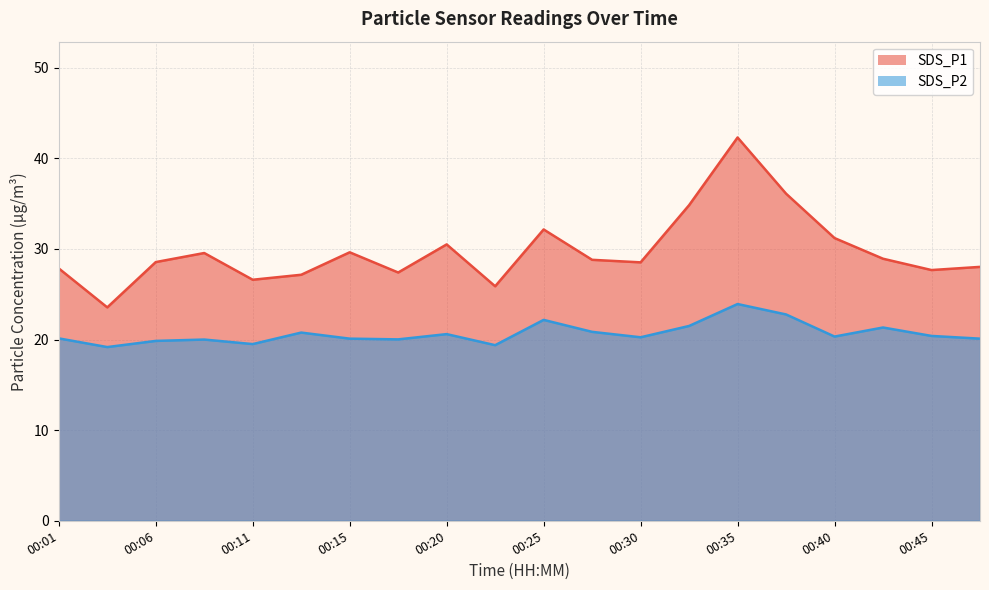

List the series in order of their peak value, lowest first.

SDS_P2, SDS_P1